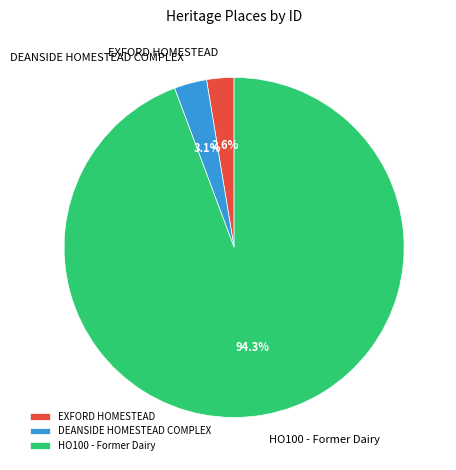

Which category has the biggest portion of the pie?

HO100 - Former Dairy